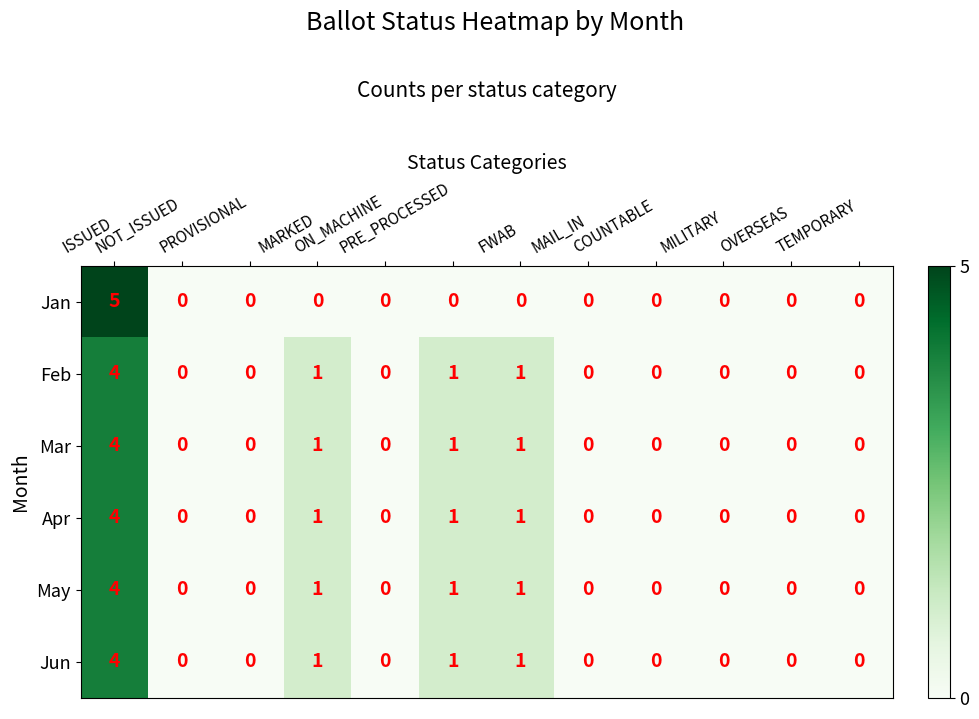

At which category is the sum across all series the highest?

ISSUED